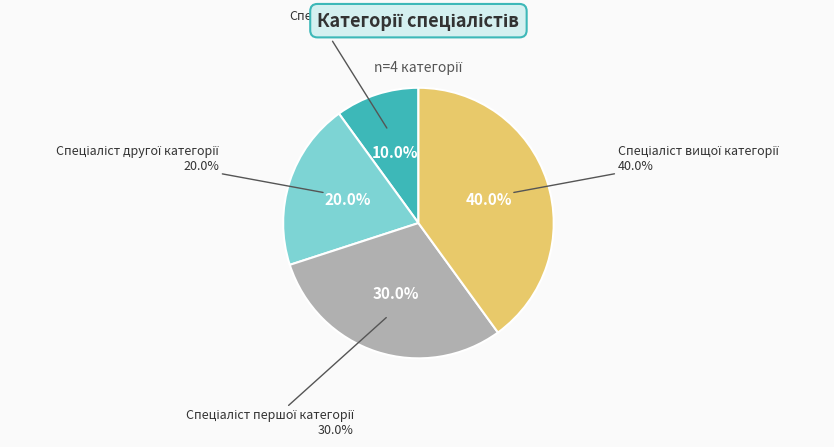

To the nearest percent, what is the average slice percentage?

25%